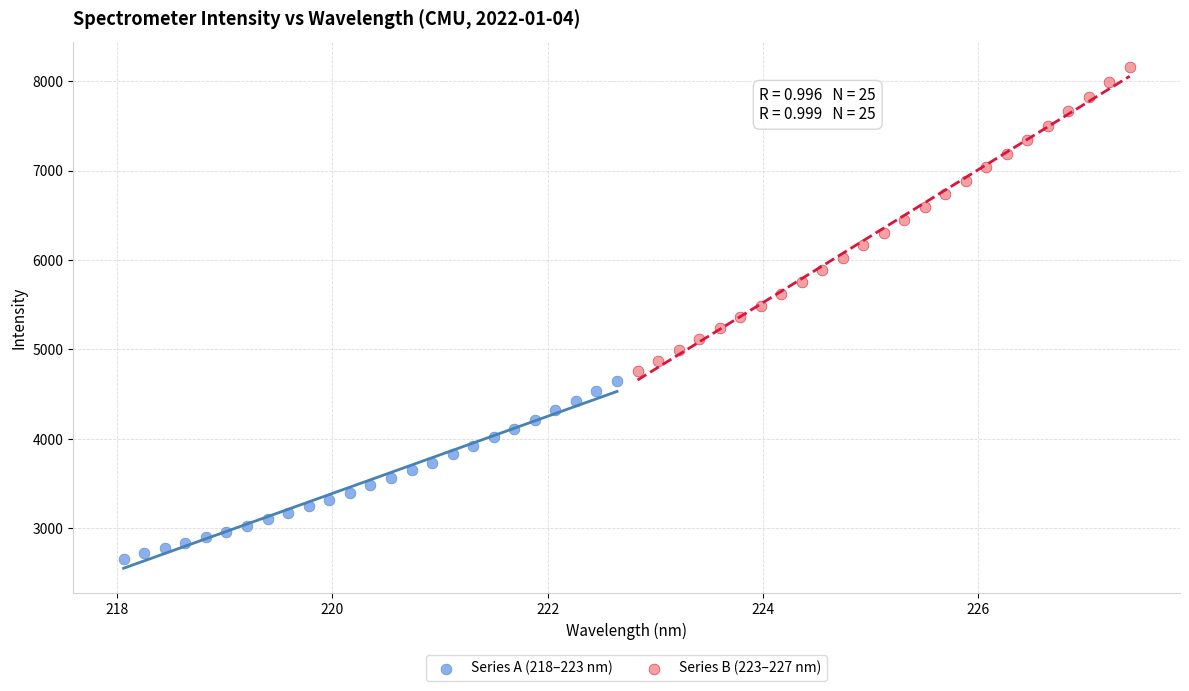

Which series contains the highest Y value?

Series B (223–227 nm)